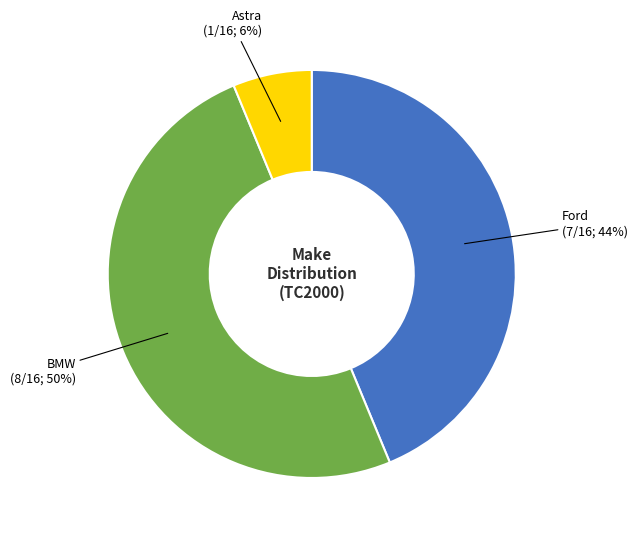

Is it true that Astra is 6% of the pie?

True